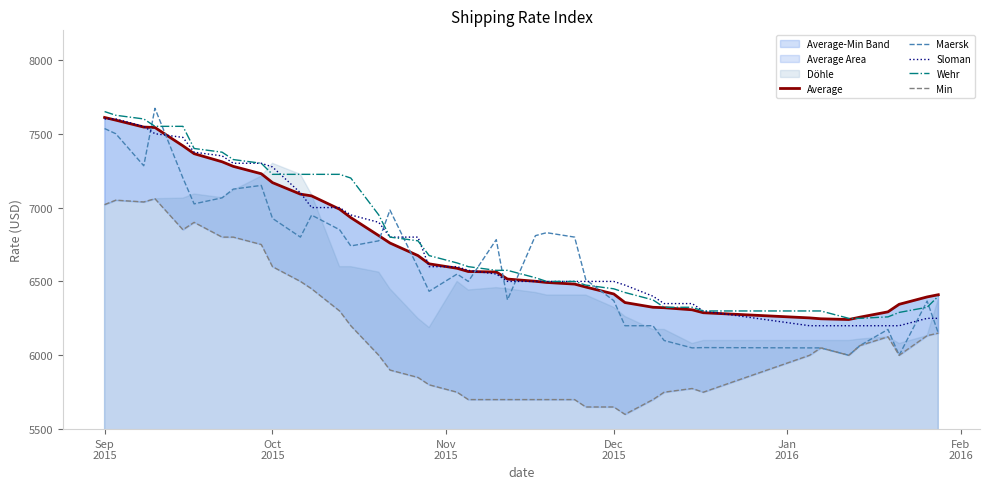

True or false: Wehr and Maersk intersect in this chart.

True